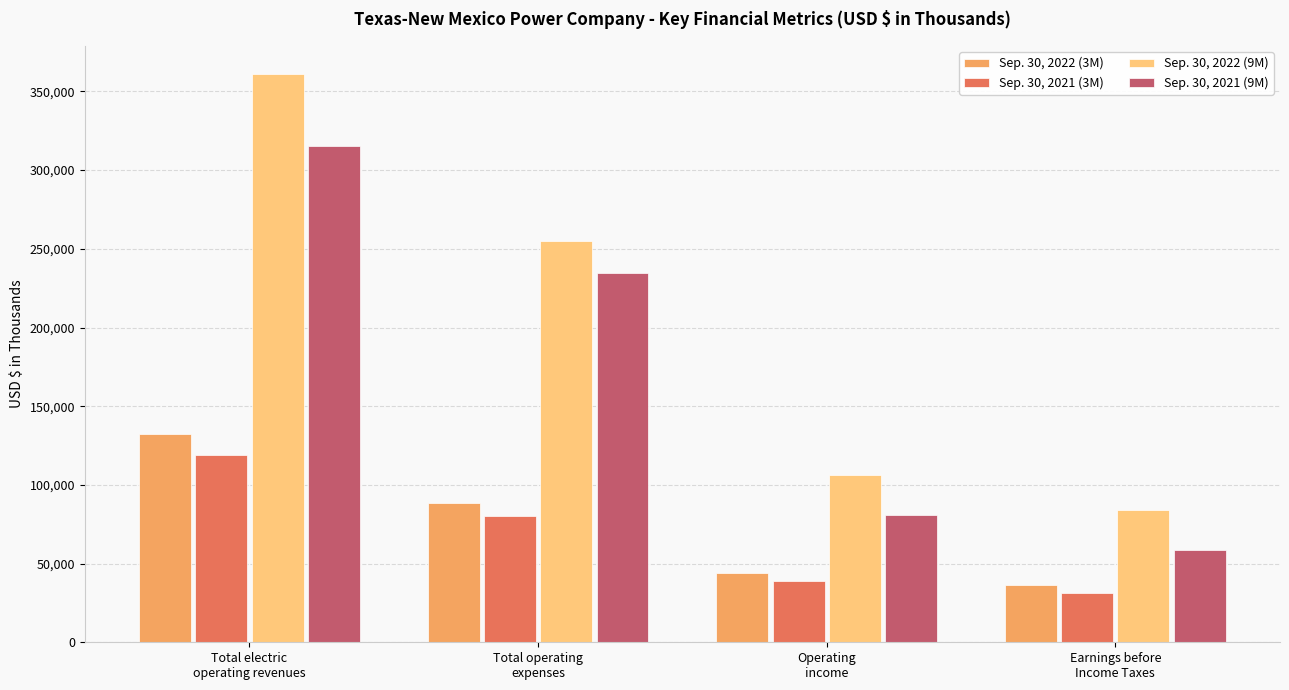

What is the difference between the Sep. 30, 2021 (9M) values at Total electric
operating revenues and Operating
income?

234542